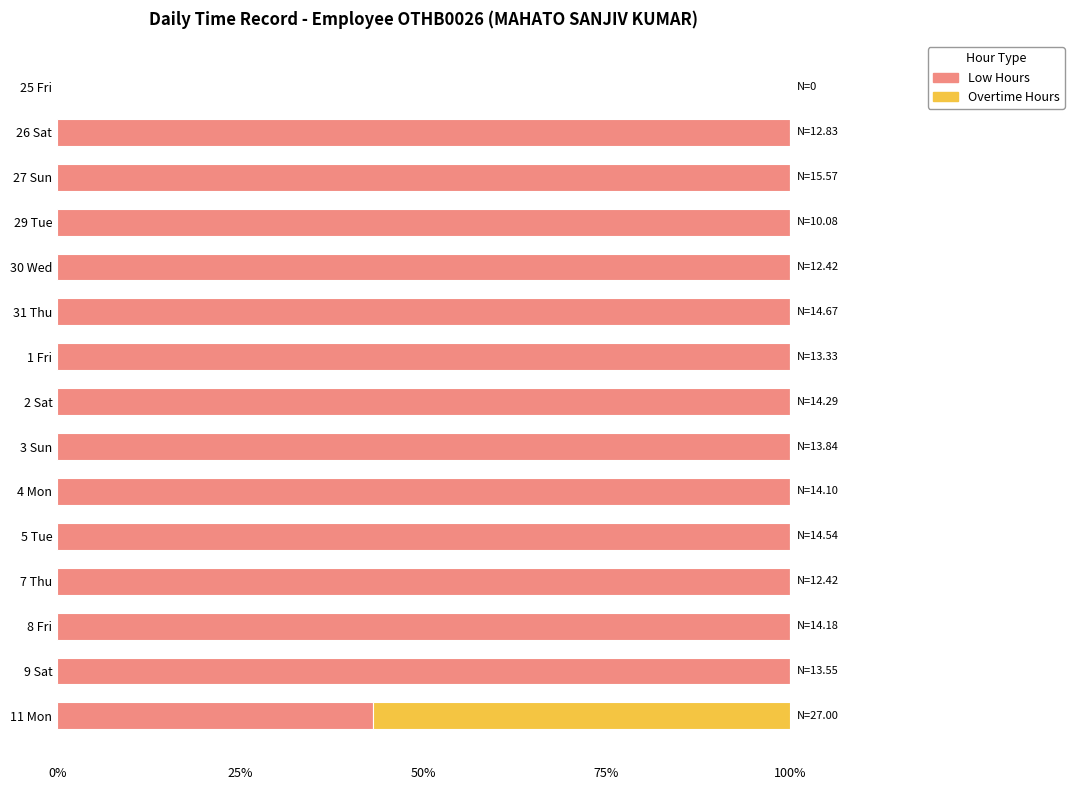

True or false: Low Hours has a value of 150.7 at 5 Tue.

False